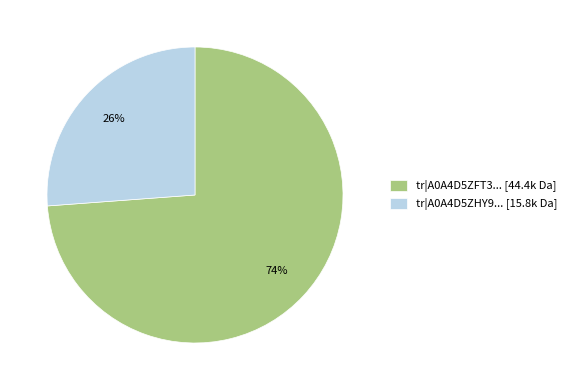

Does any single category account for the majority?

Yes